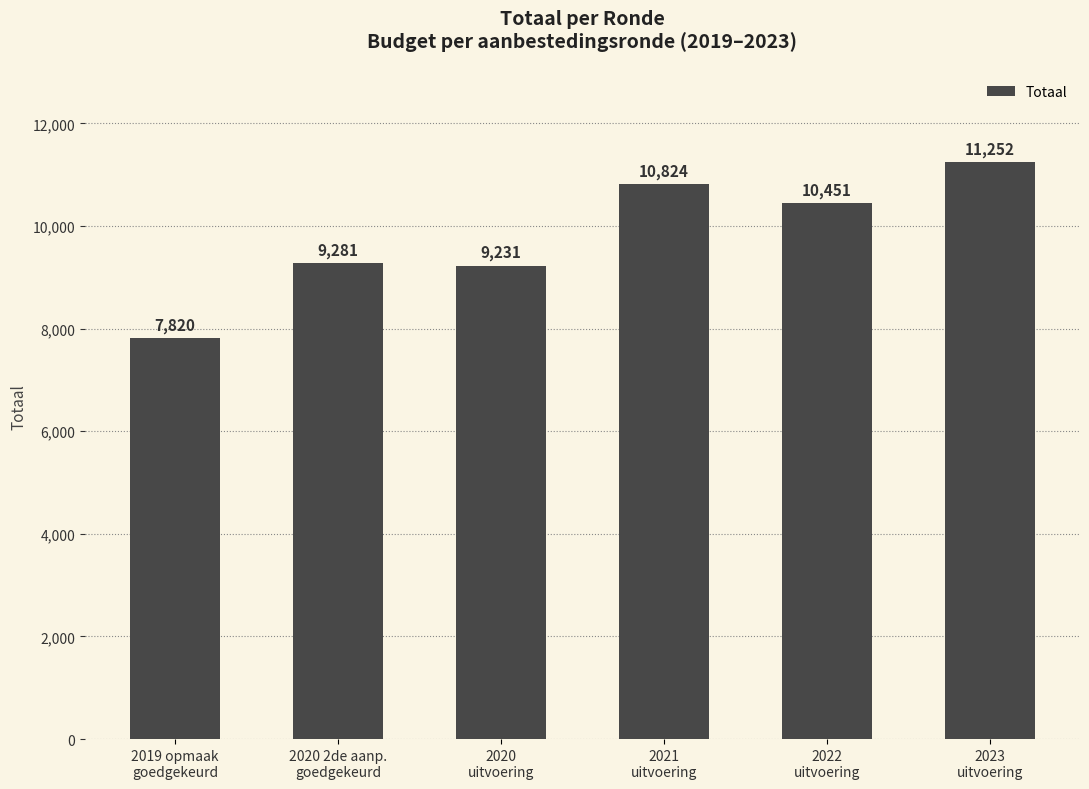

What is the label of the 4th bar from the left?

2021
uitvoering